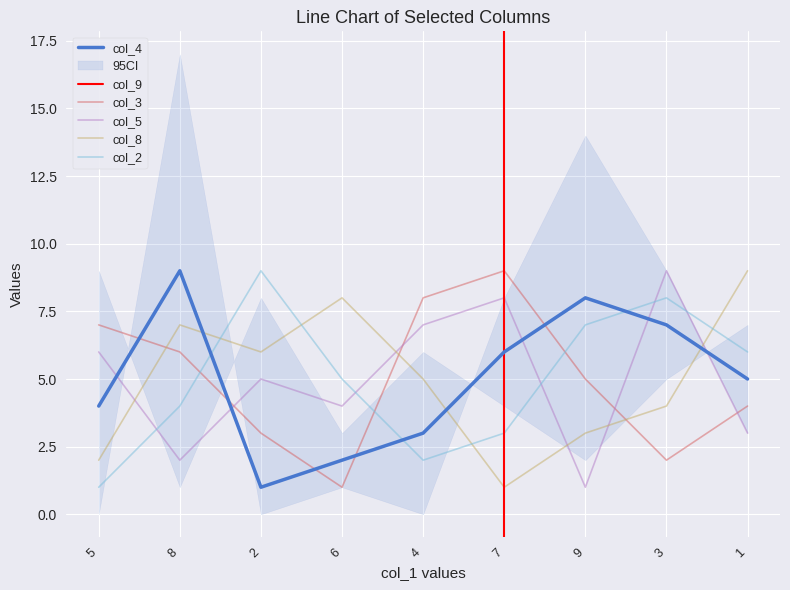

True or false: col_2 has a value of 12 at 9.

False